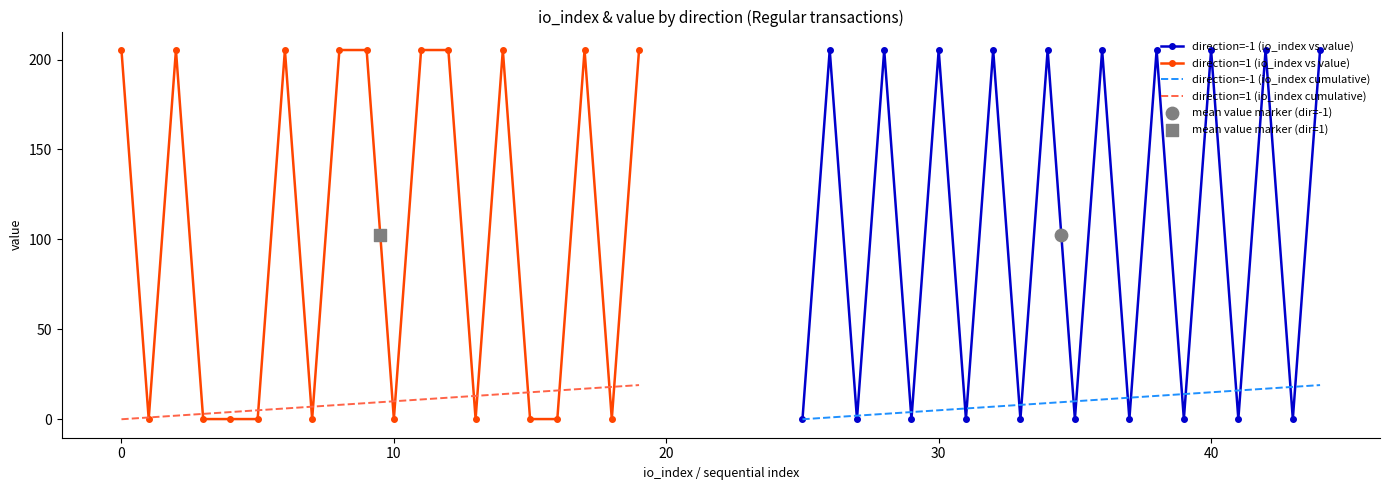

Which series has the largest total across all categories?

direction=-1 (io_index vs value)